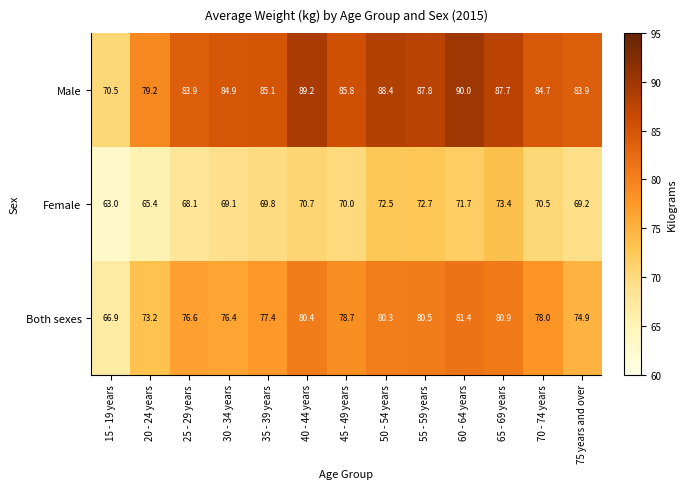

Which series has the widest spread of values?

Male